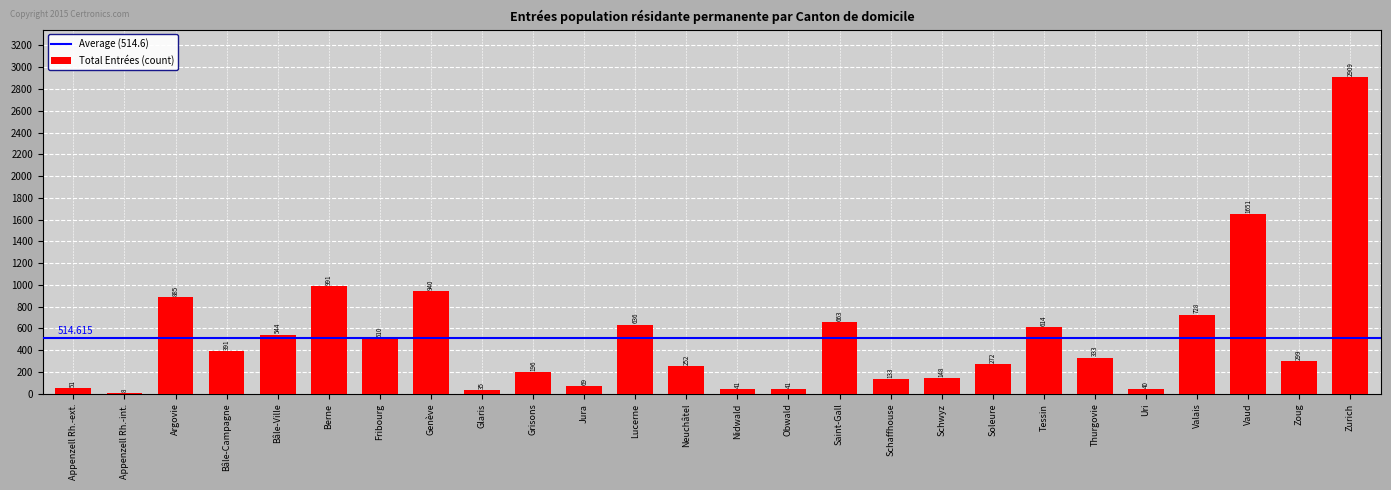

The value at Zurich is 2909. True or false?

True